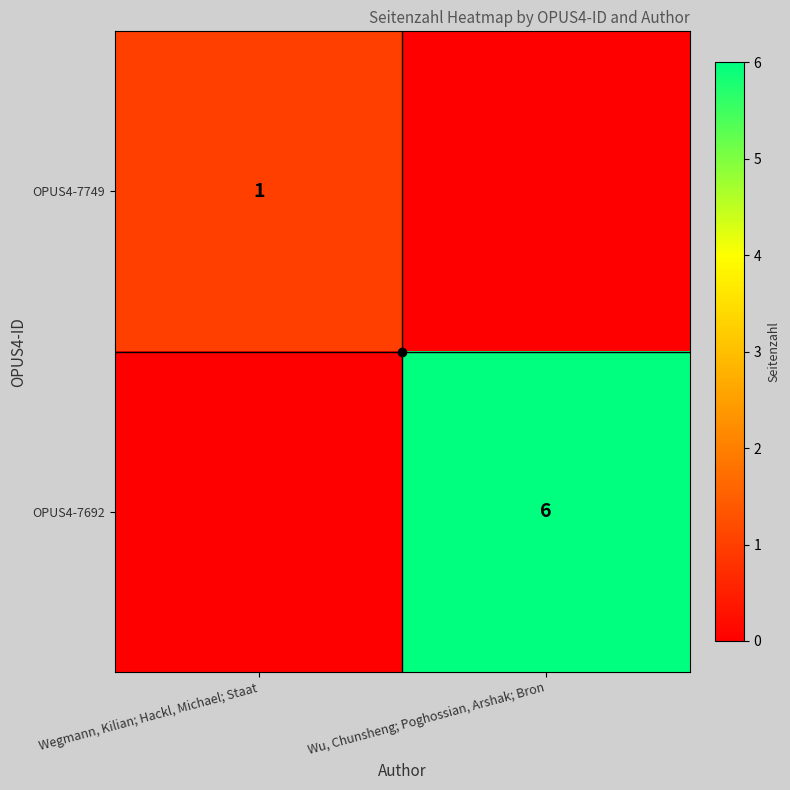

What is the sum of all OPUS4-7749 values?

1